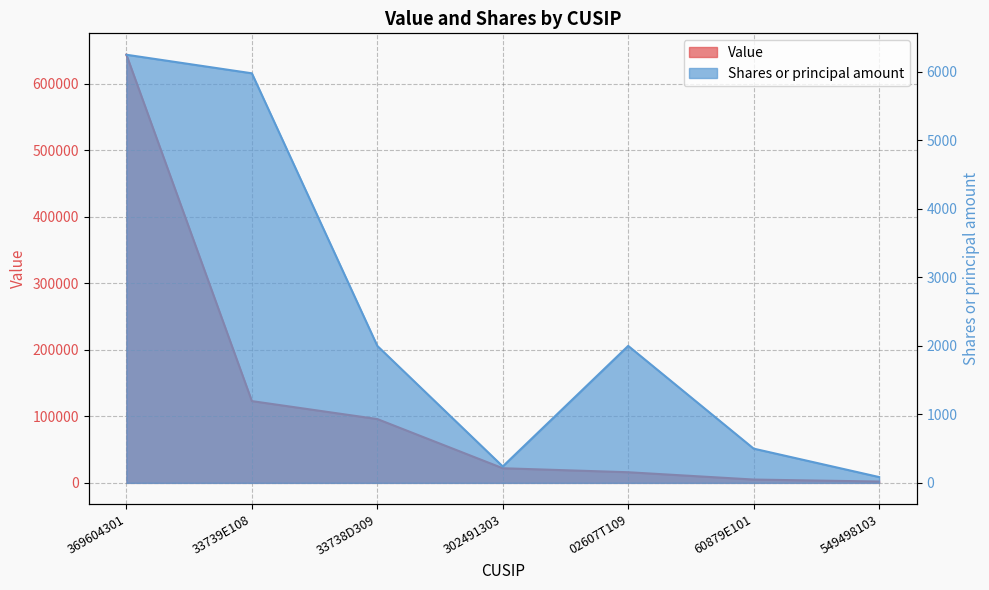

True or false: Value and Shares or principal amount cross at least once.

False